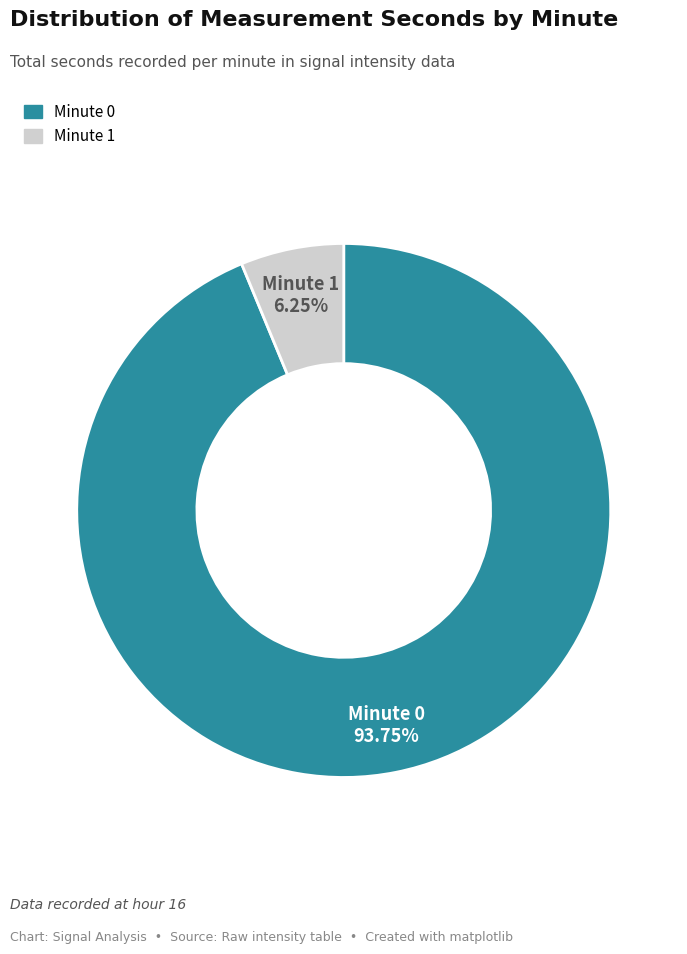

Does any single category account for the majority?

Yes